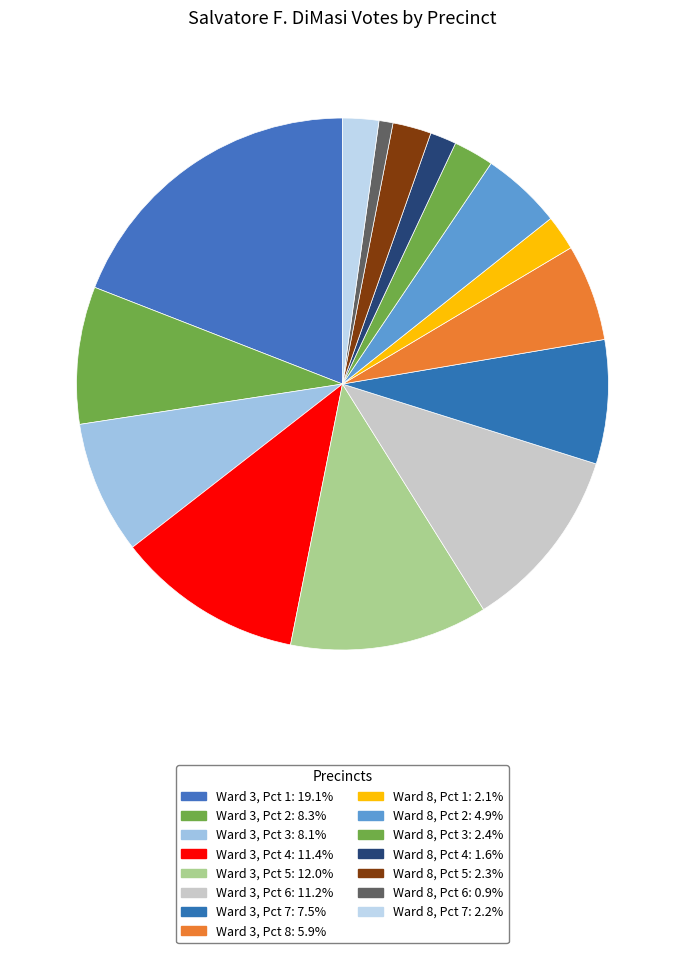

Count the number of slices in the pie.

15